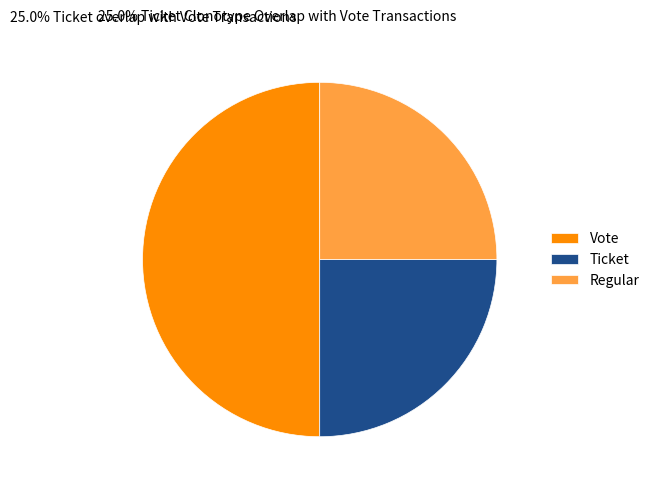

Combined, do Regular and Vote account for over 50%?

Yes